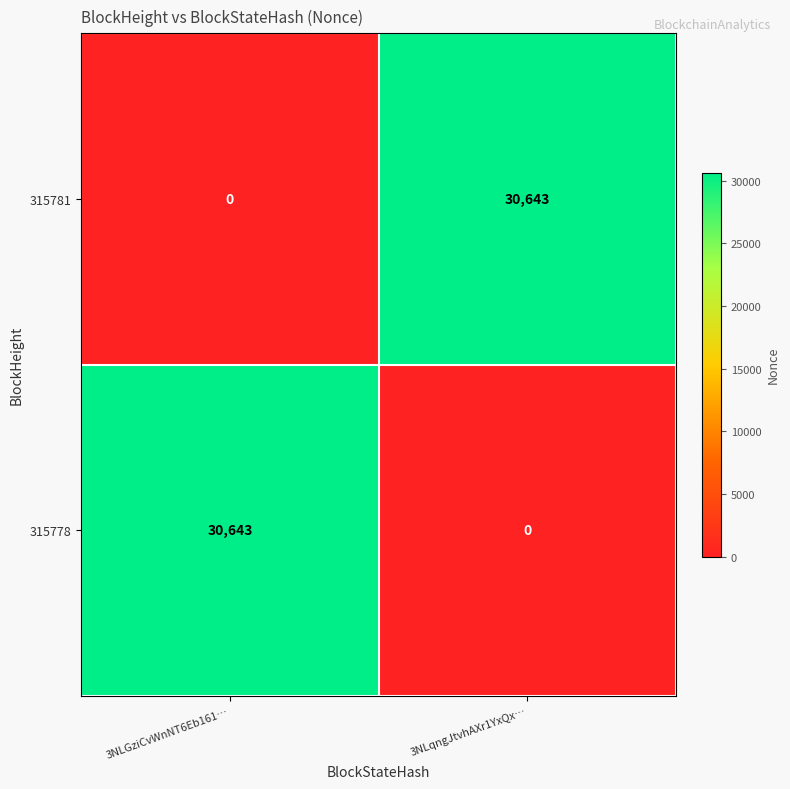

Reading left to right, list all the values displayed in this chart.

315781: 3NLGziCvWnNT6Eb161…=0	3NLqngJtvhAXr1YxQx…=30643
315778: 3NLGziCvWnNT6Eb161…=30643	3NLqngJtvhAXr1YxQx…=0